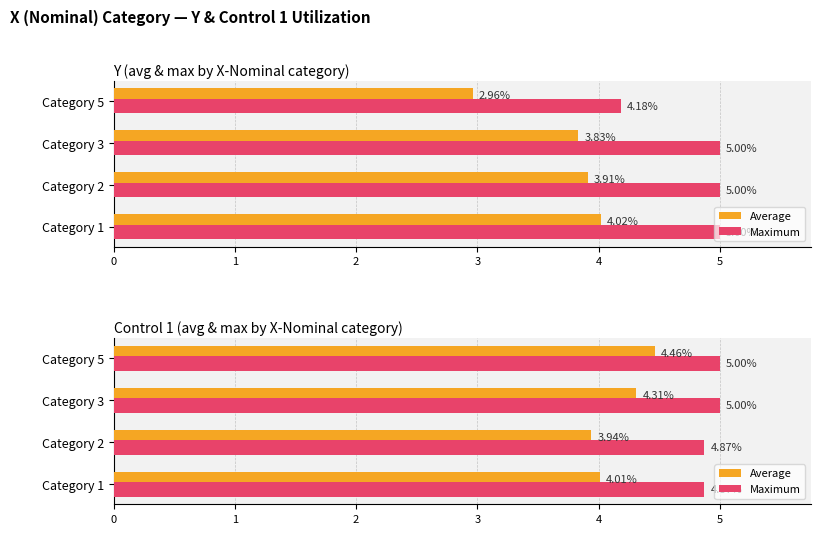

The Maximum series shows 3.0 at Category 3. True or false?

False